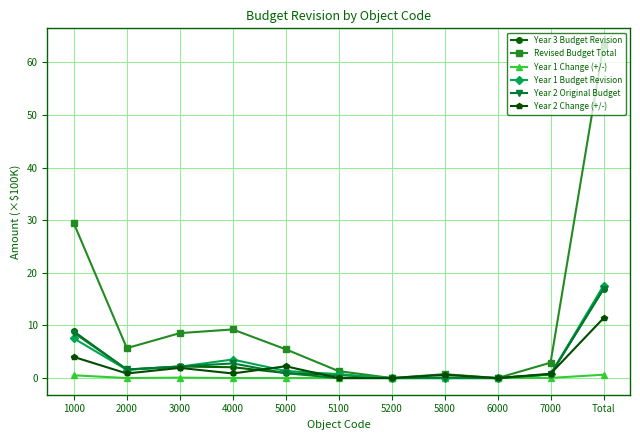

What is the value of the Year 3 Budget Revision point at the 1st from the left?

8.9